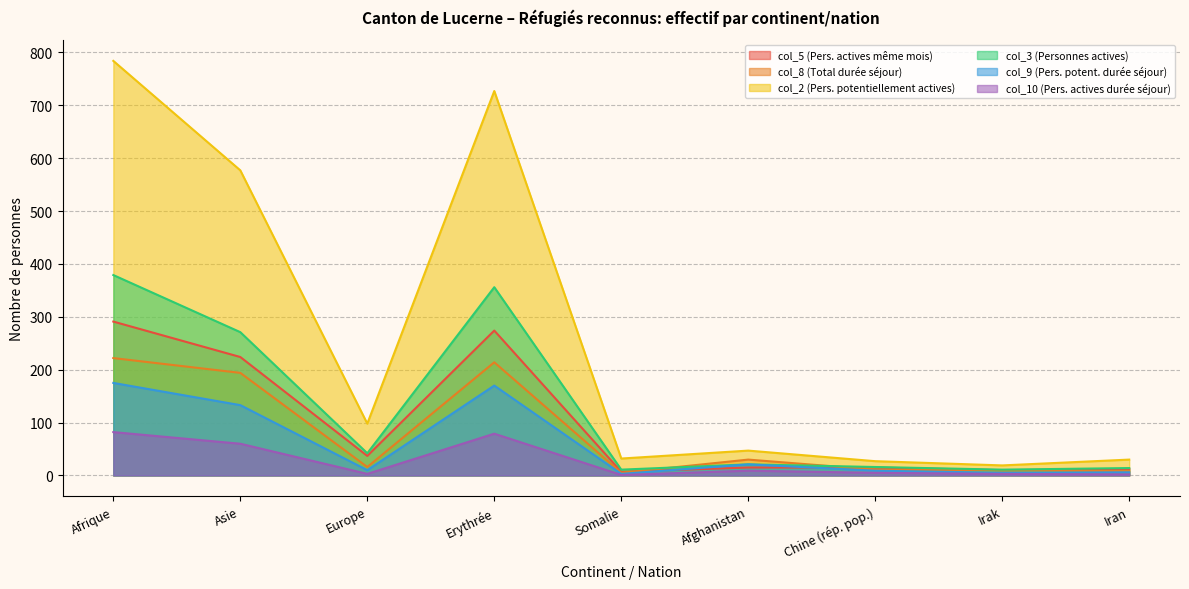

Reading right to left, extract all data points from this chart.

col_5 (Pers. actives même mois): 12	10	15	15	7	274	37	224	291
col_8 (Total durée séjour): 8	10	11	30	5	214	16	194	222
col_2 (Pers. potentiellement actives): 30	19	27	47	32	727	98	577	784
col_3 (Personnes actives): 14	11	16	21	11	356	42	271	379
col_9 (Pers. potent. durée séjour): 6	5	9	21	3	170	10	133	175
col_10 (Pers. actives durée séjour): 2	3	5	9	1	79	3	60	82